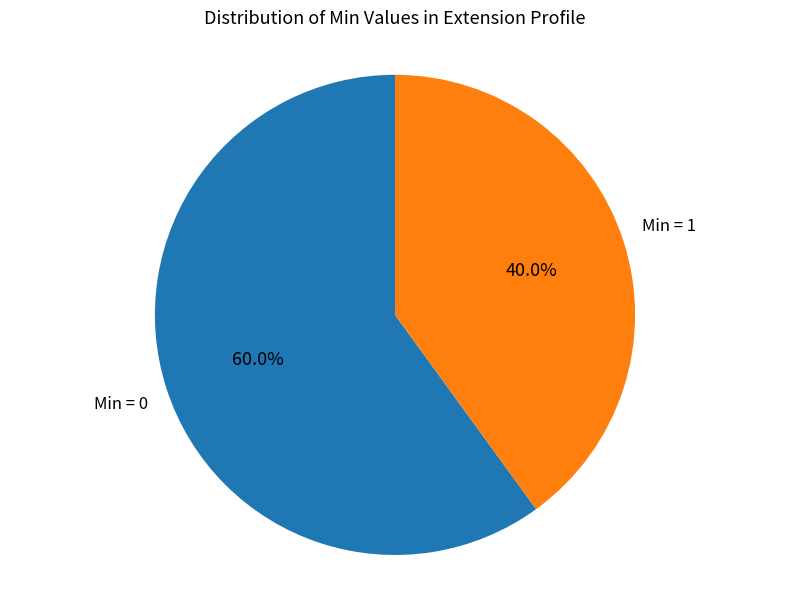

Is there any slice that represents more than half of the pie?

Yes